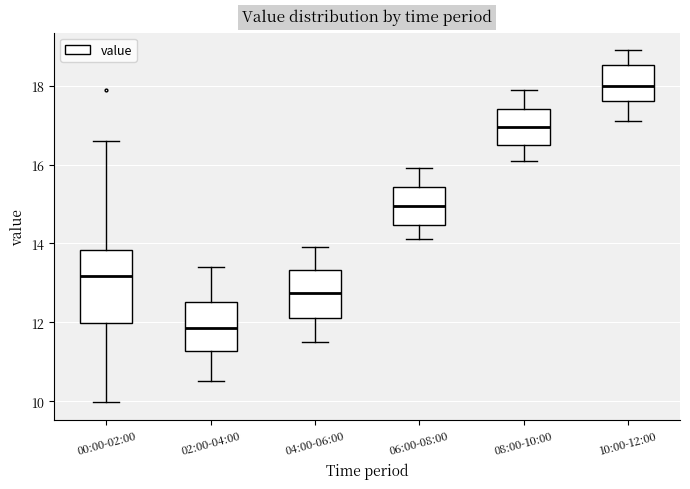

Where does the median line of the box for 06:00-08:00 sit on the y-axis? The values are not printed on the chart, so give them approximately, as read against the axis.

15.0